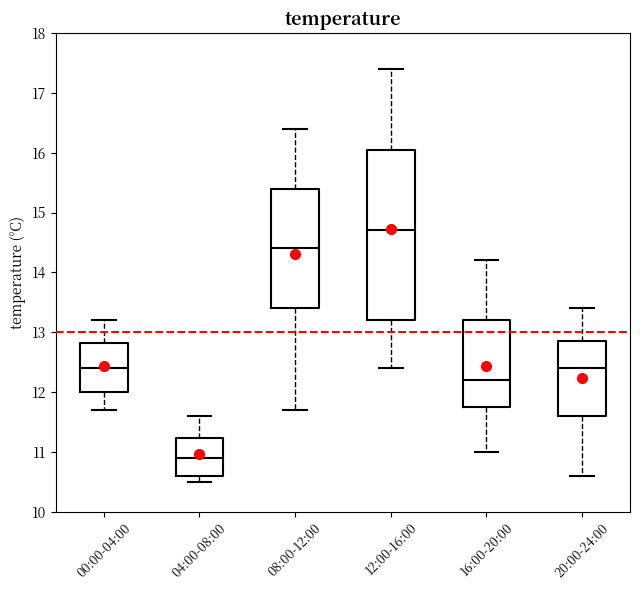

Where is the upper edge of the box for 00:00-04:00 on the y-axis? The values are not printed on the chart, so give them approximately, as read against the axis.

12.8